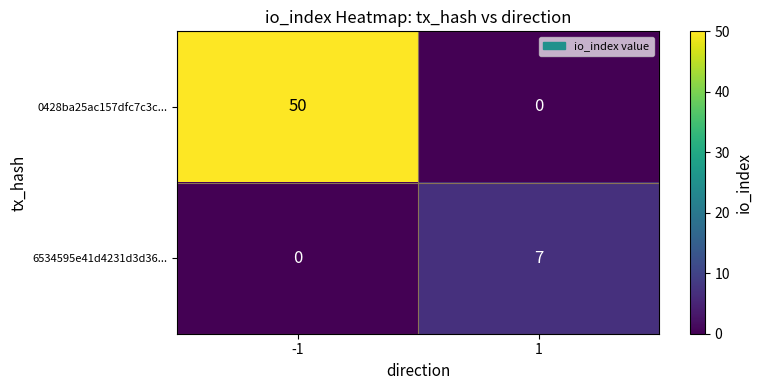

Is the value of 6534595e41d4231d3d36... at 1 greater than the value of 0428ba25ac157dfc7c3c... at -1?

No